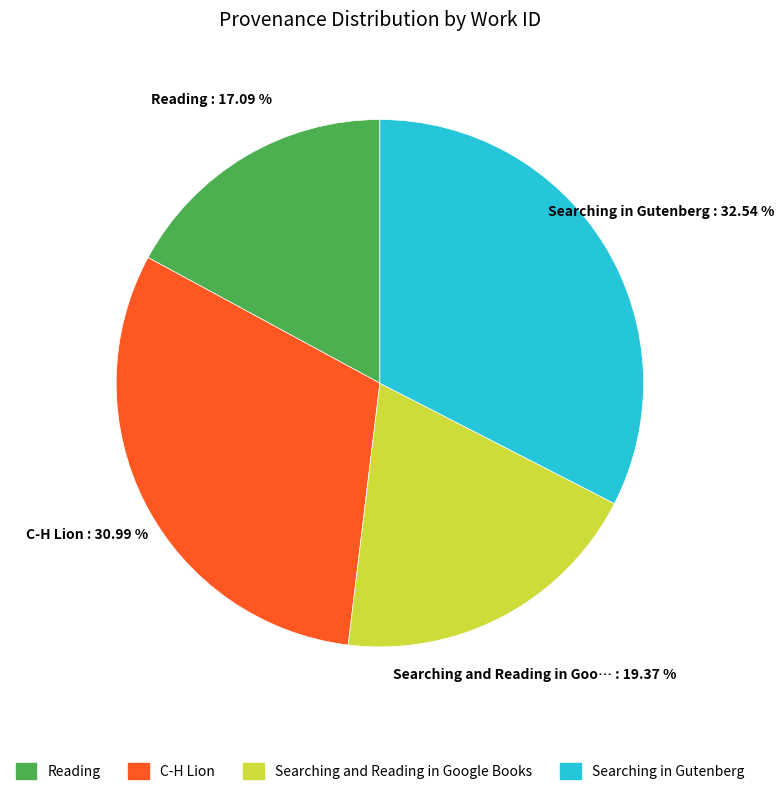

The Searching and Reading in Google Books slice represents 19% of the pie. True or false?

True